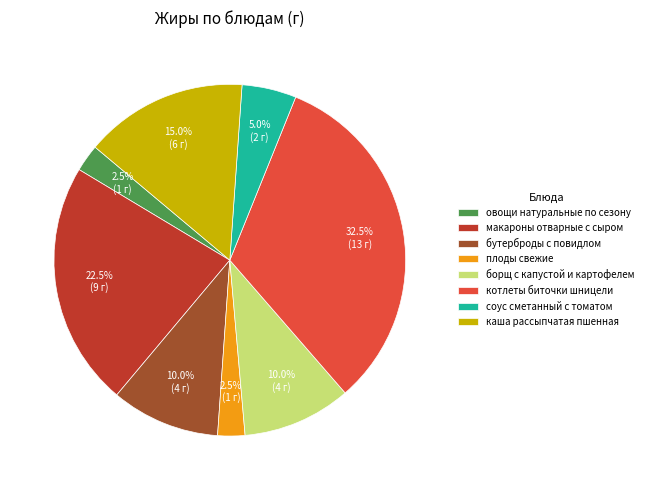

Is it true that бутерброды с повидлом is 10% of the pie?

True